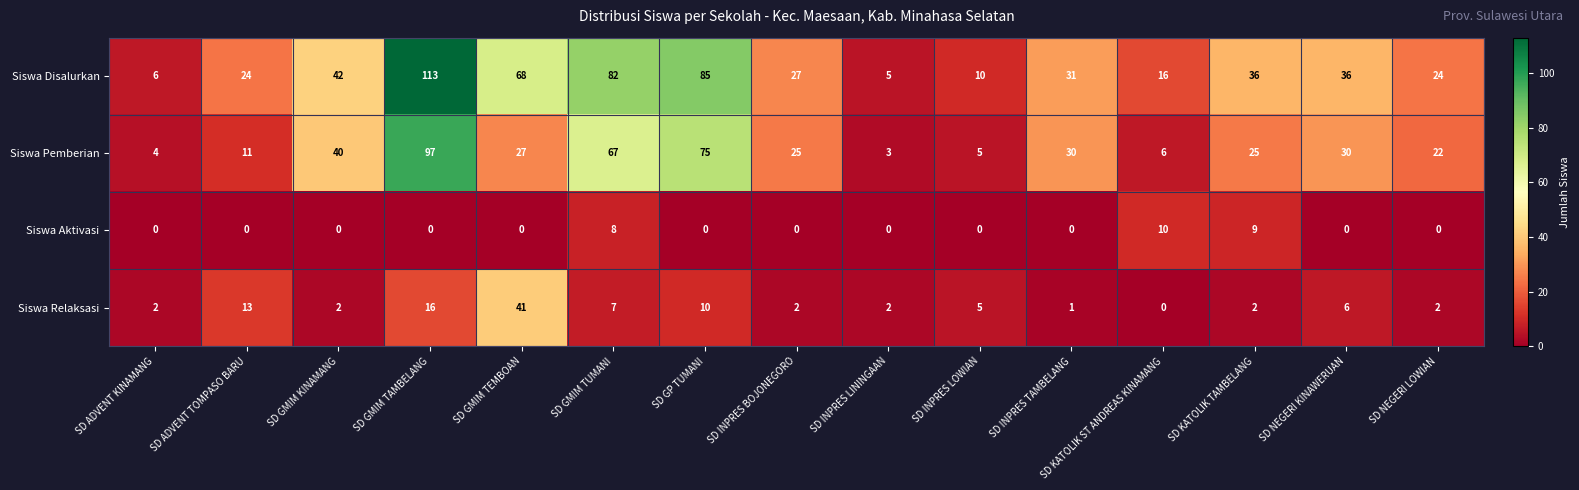

Read the Siswa Disalurkan value at SD NEGERI KINAWERUAN.

36